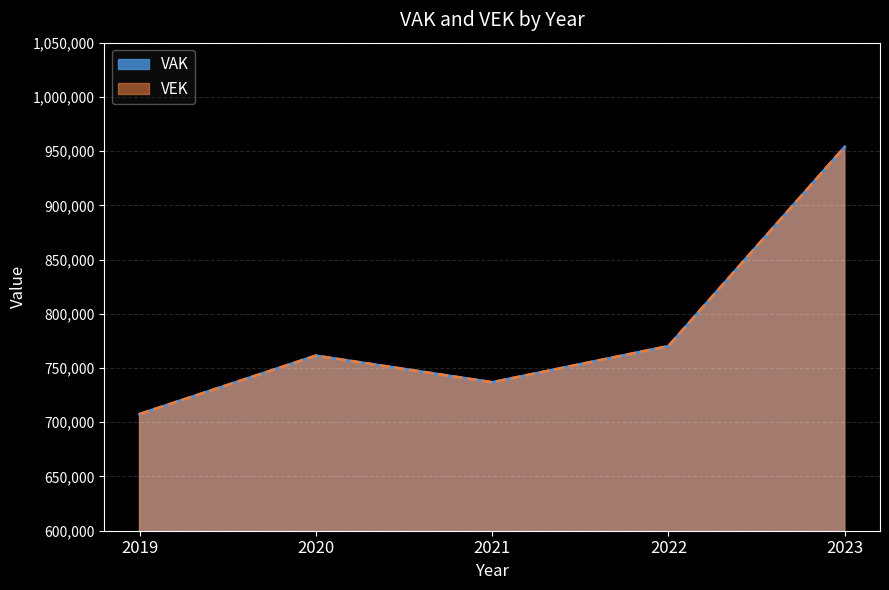

In VEK, how many points are higher than both neighbors (excluding endpoints)?

1